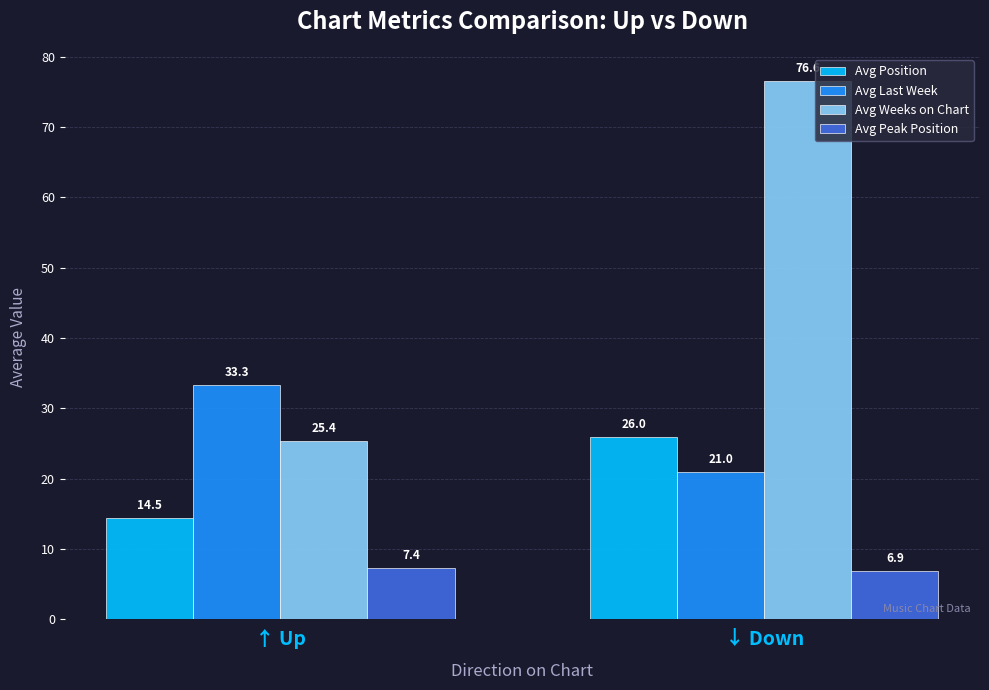

What is the lowest value of the Avg Peak Position series?

6.9